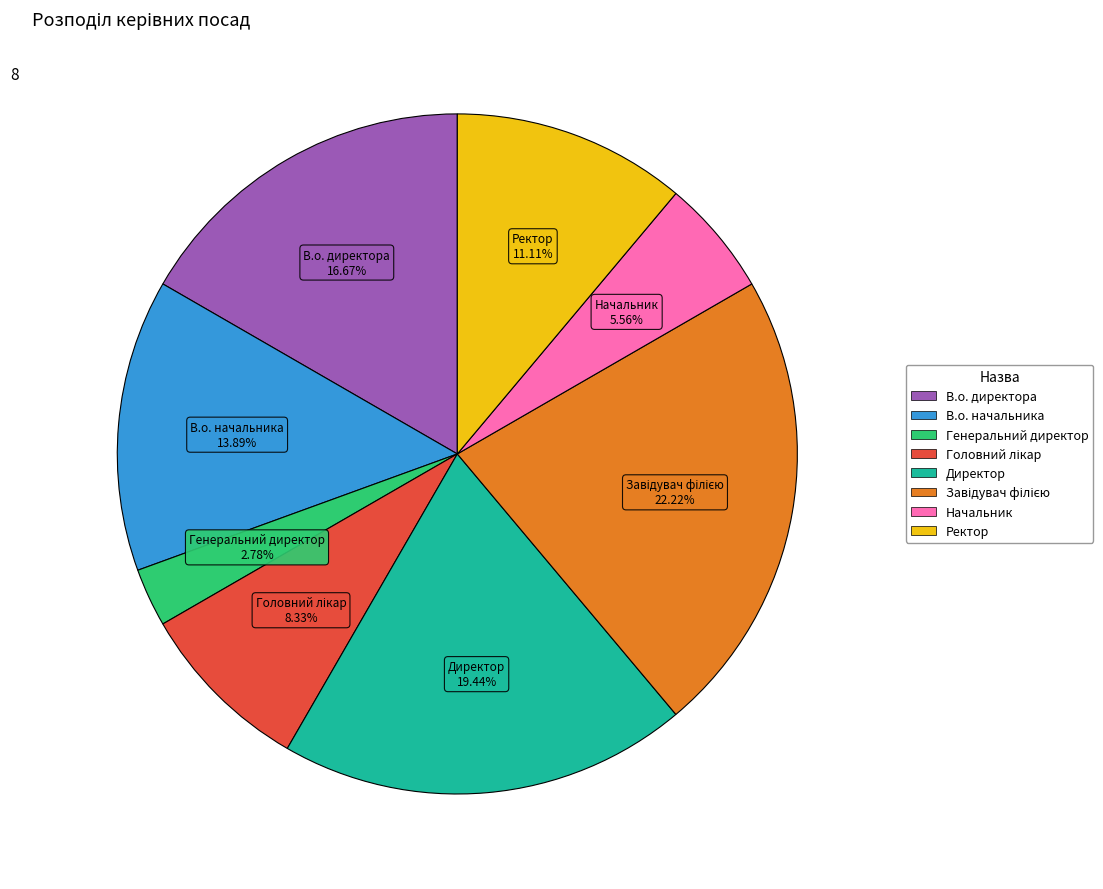

Approximately how many times larger is the value at Ректор compared to Начальник?

2.0